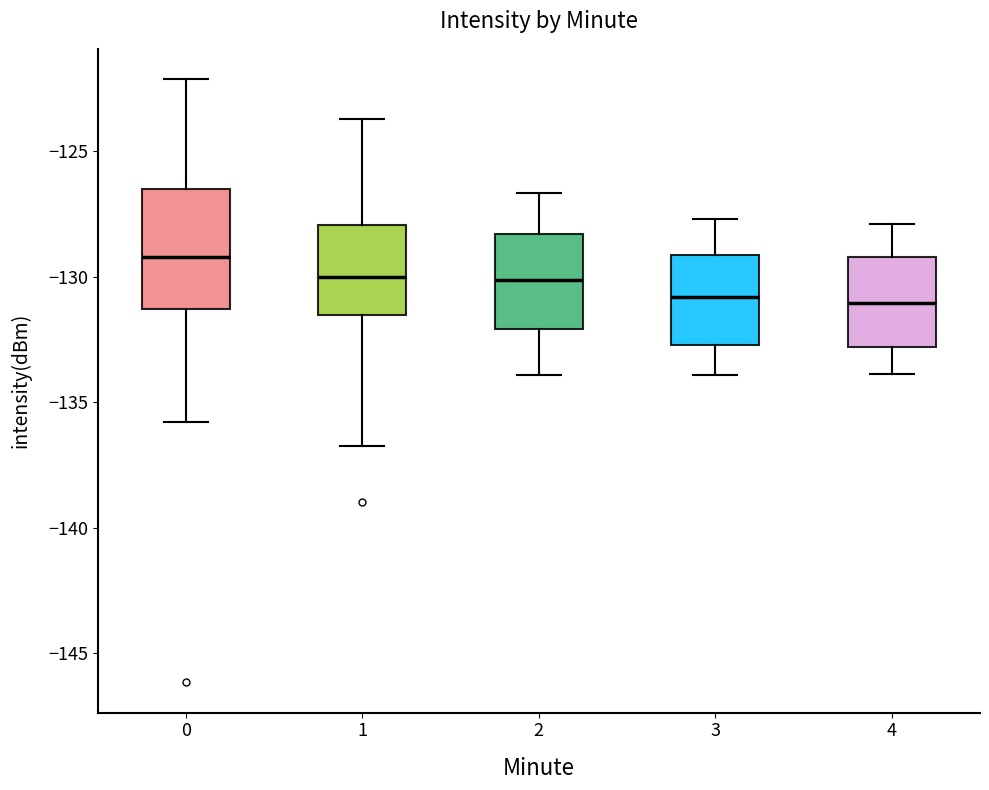

Where does the lower whisker of the box at x = 4 end on the y-axis? The values are not printed on the chart, so give them approximately, as read against the axis.

-134.0